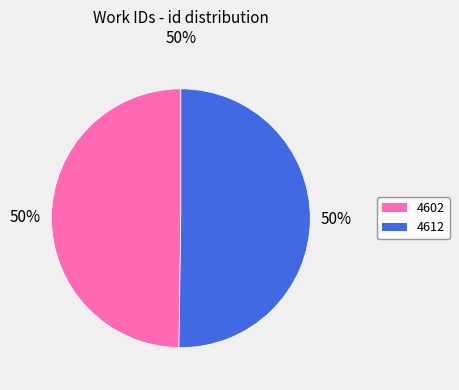

True or false: 4612 accounts for 62% of the total.

False